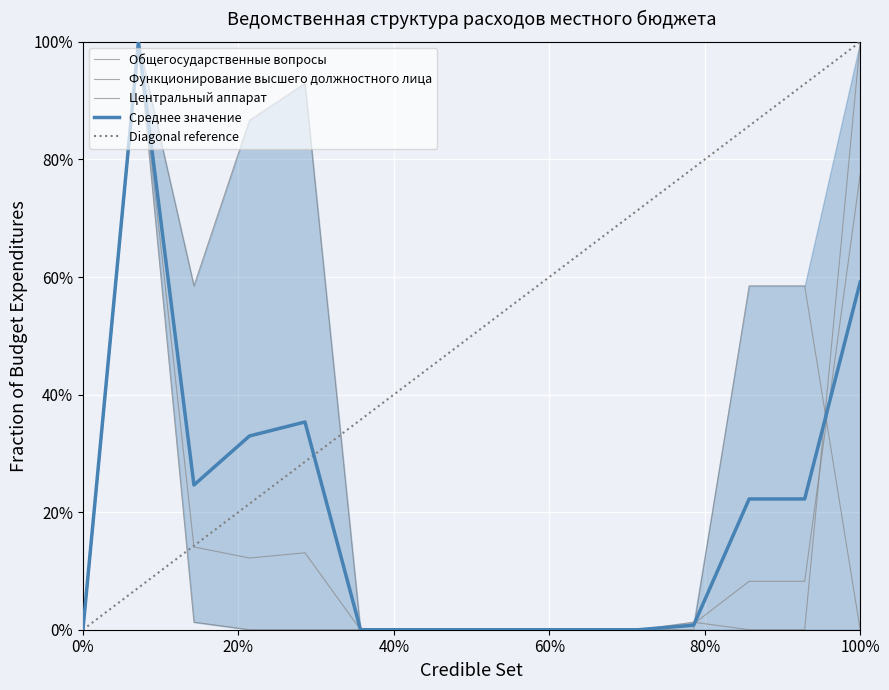

Is this an area chart (filled region under the line)?

No